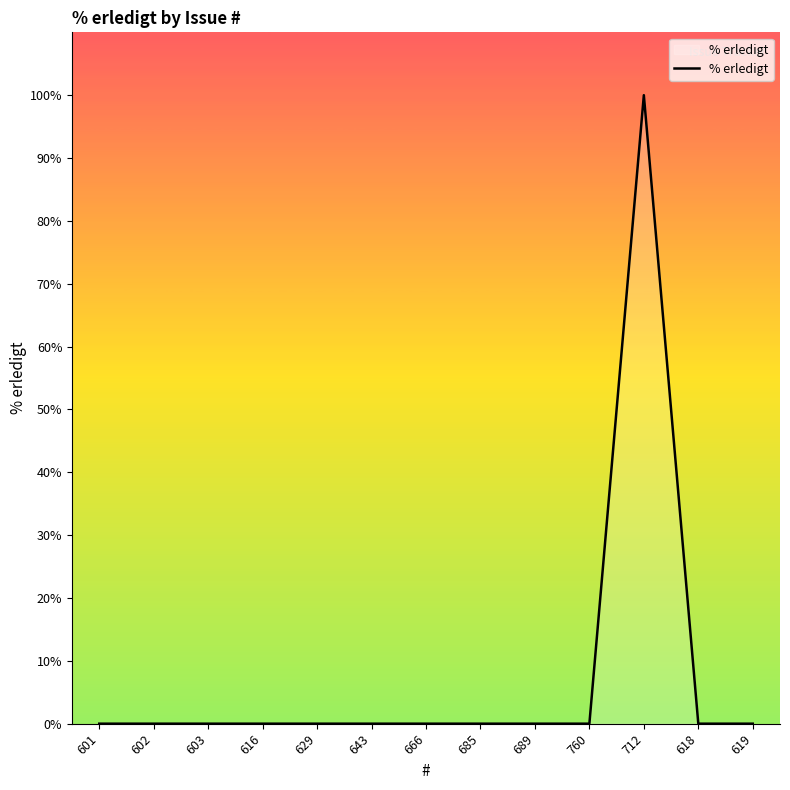

Is it true that the value at 618 is -48?

False